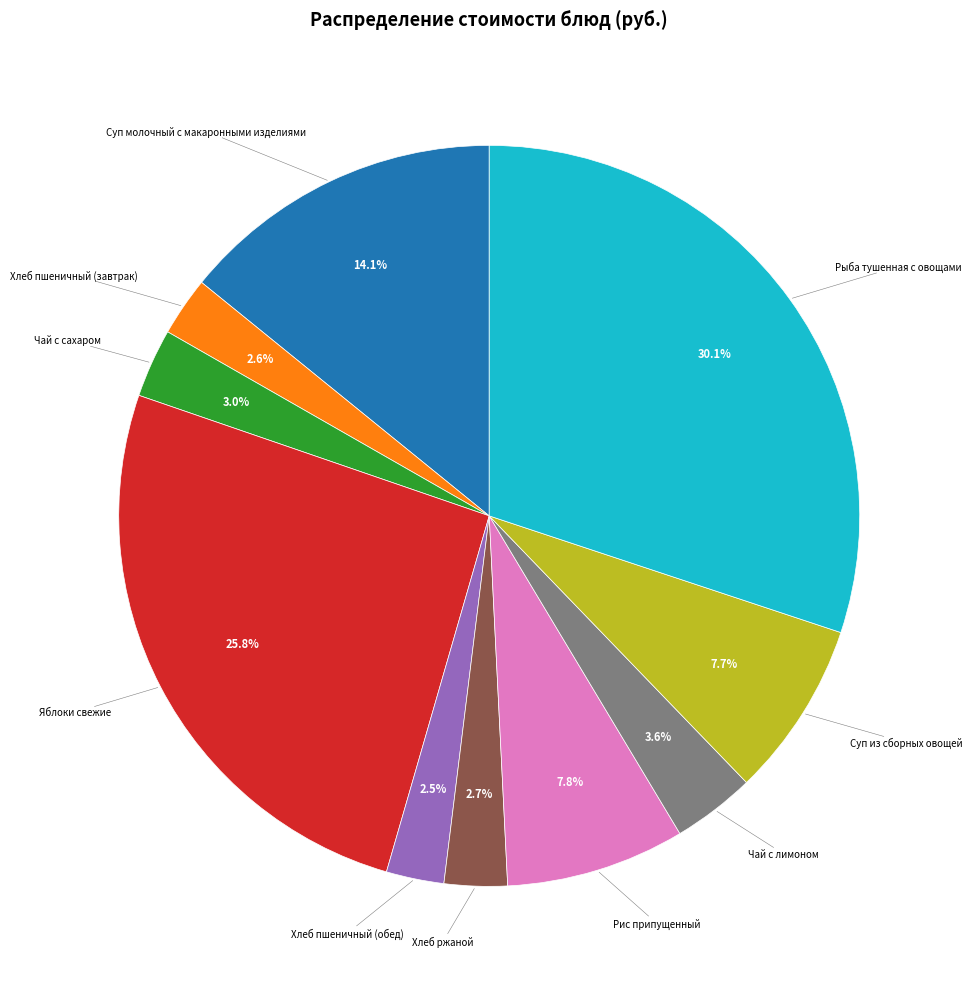

Does any single category account for the majority?

No